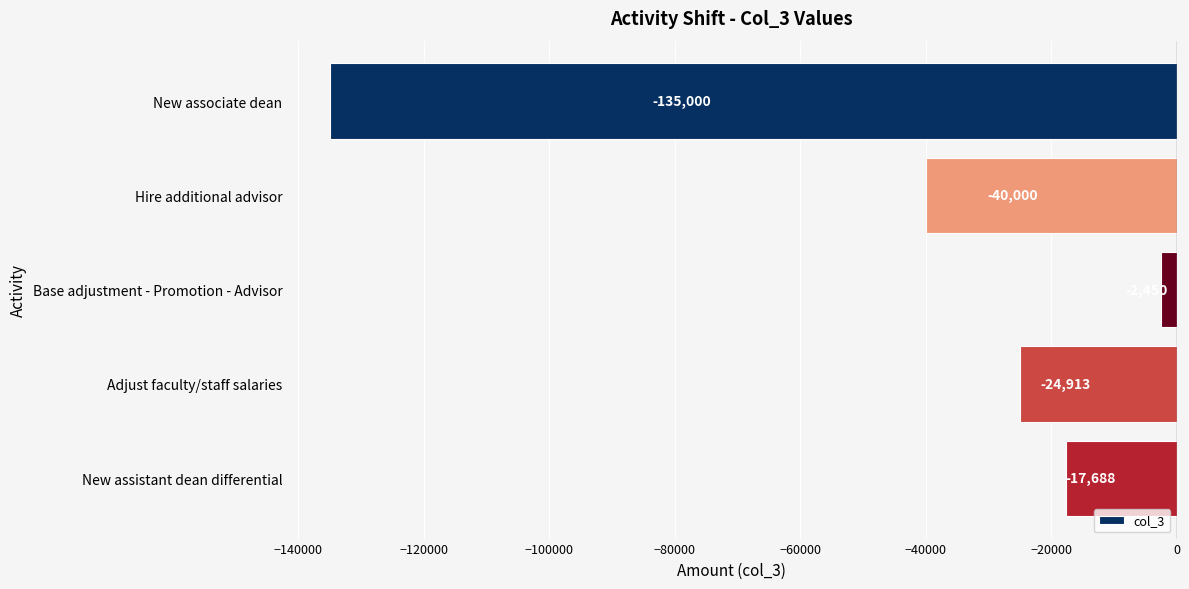

What is the change in value from Hire additional advisor to New assistant dean differential?

+22312